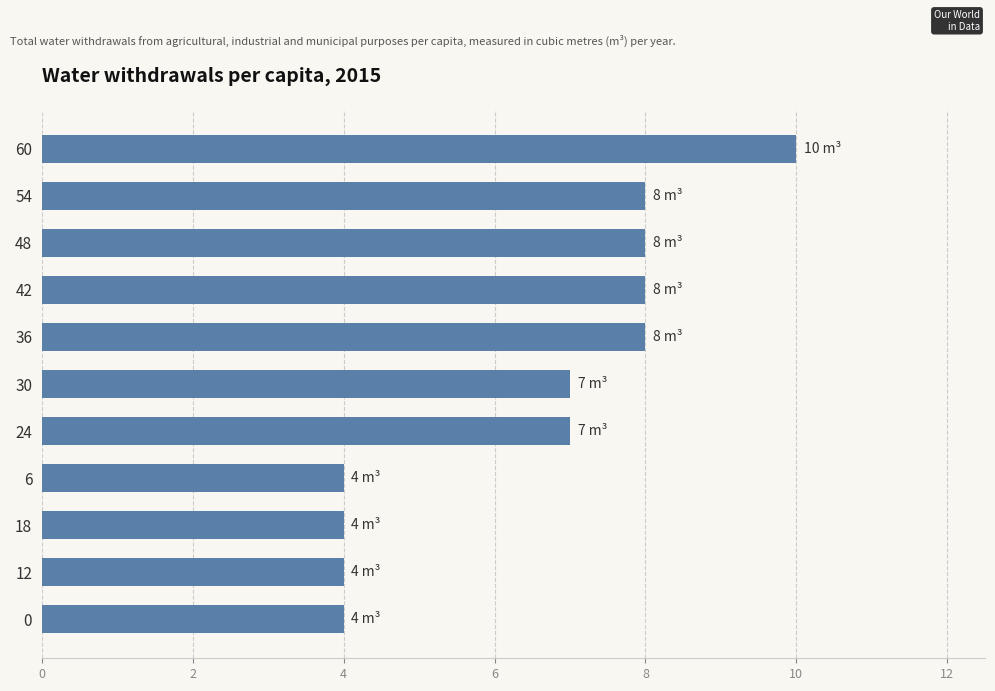

What is the minimum value shown in the chart?

4